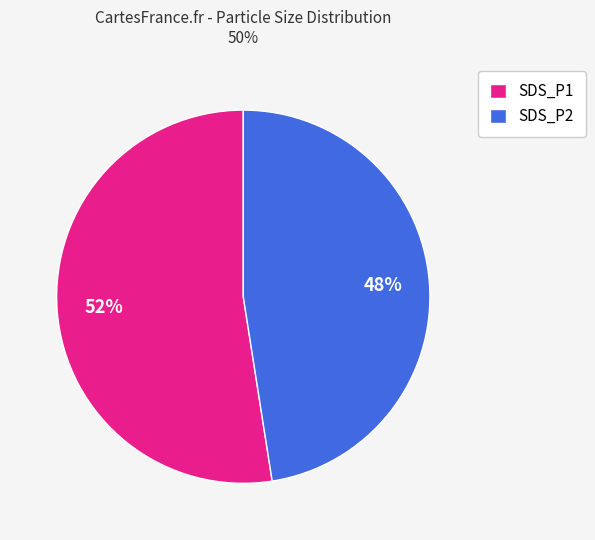

What percentage is the SDS_P2 slice, to the nearest percent?

48%